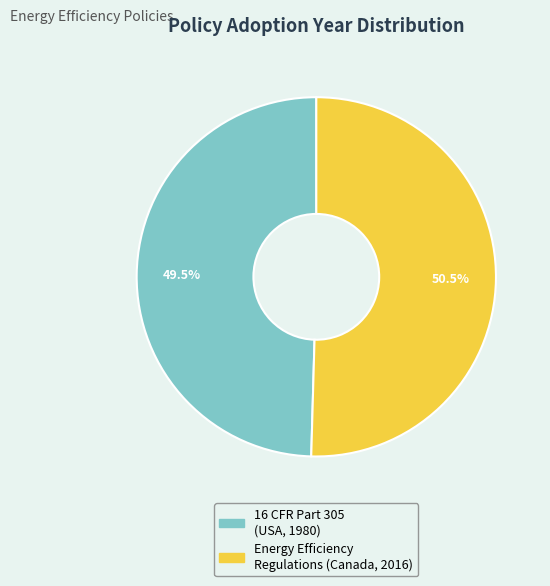

Is there any slice that represents more than half of the pie?

Yes